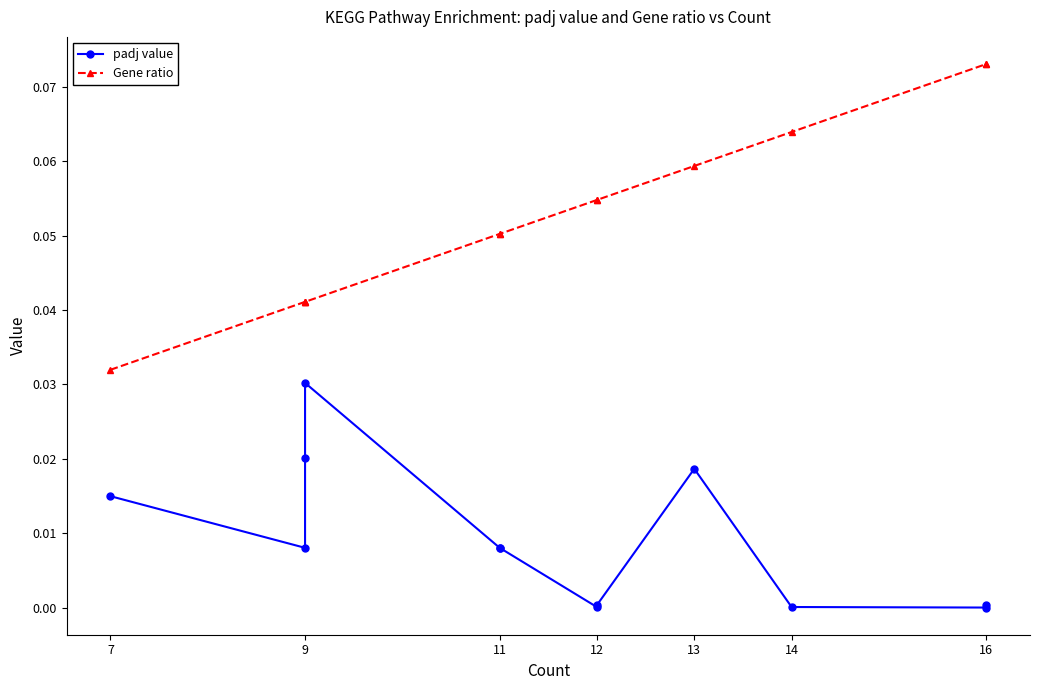

List the series in order of their peak value, highest first.

Gene ratio, padj value